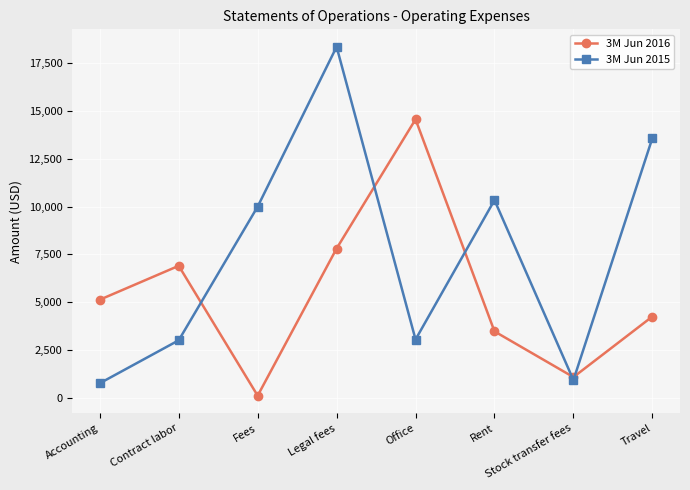

True or false: 3M Jun 2015 has a value of 18370 at Legal fees.

True